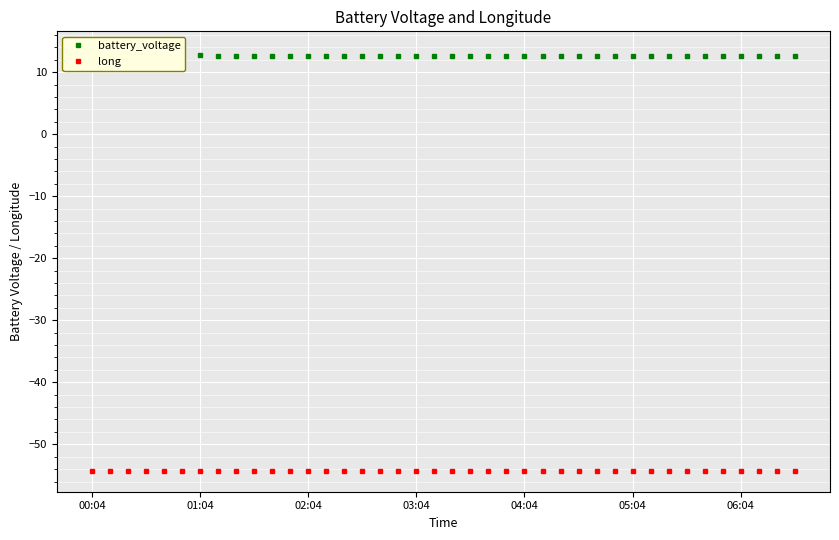

What is the minimum value shown in the chart?

-54.3